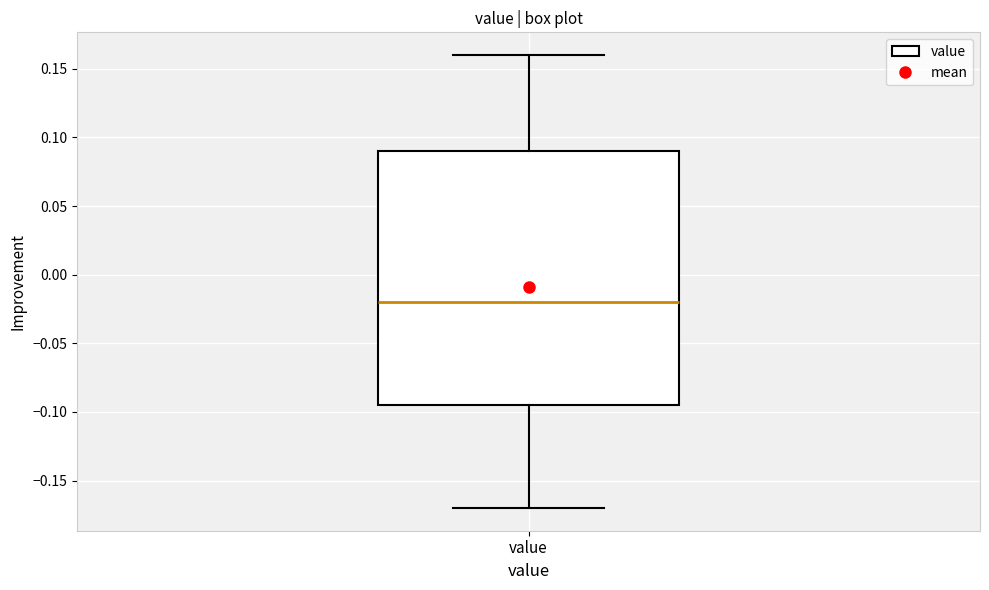

Read this box plot against the y-axis: the position of the median line, the range covered by the box, and the ends of both whiskers. The values are not printed on the chart, so give them approximately, as read against the axis.

median -0.020, box -0.095 to 0.090, whiskers -0.170 to 0.160